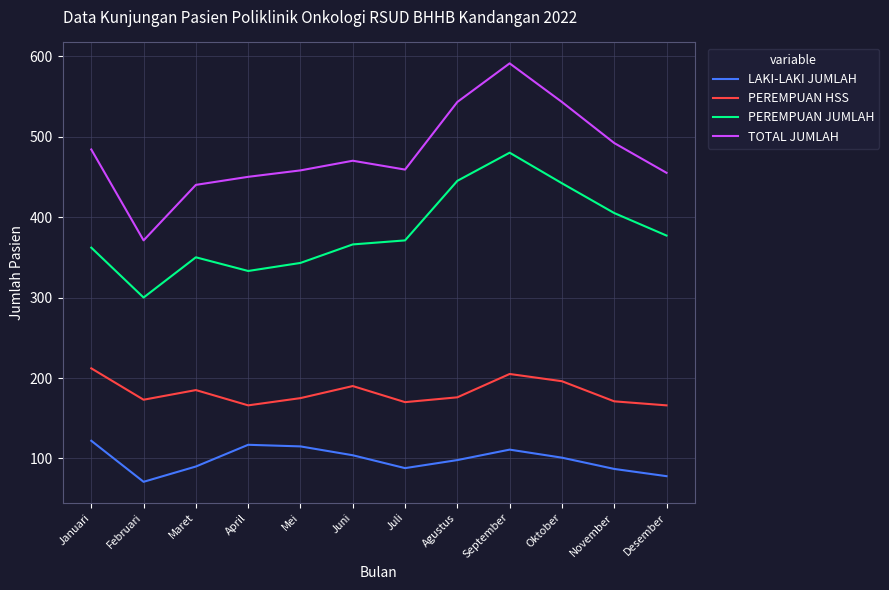

List the series in order of their overall mean, highest first.

TOTAL JUMLAH, PEREMPUAN JUMLAH, PEREMPUAN HSS, LAKI-LAKI JUMLAH